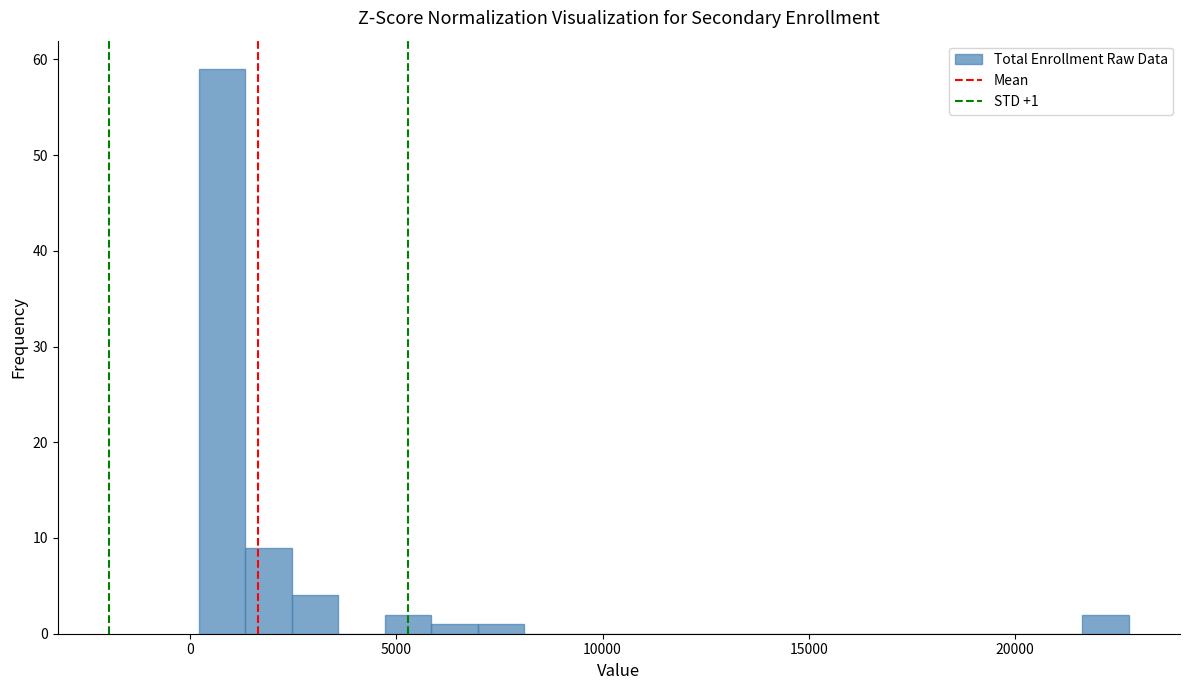

Read against the x-axis, roughly where is the centre of the tallest bar?

1000